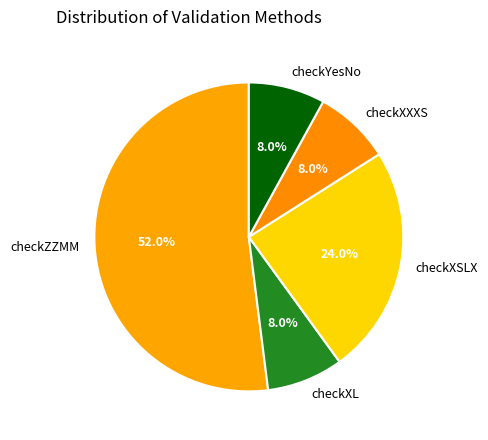

What percentage is the checkXL slice, to the nearest percent?

8%